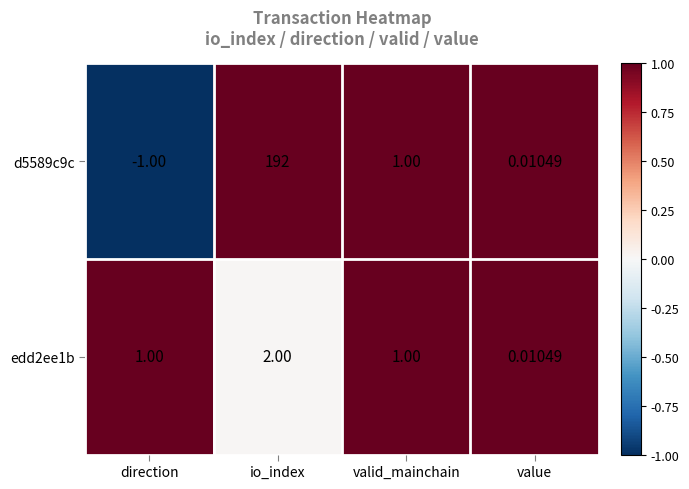

At which category is the sum across all series the highest?

io_index